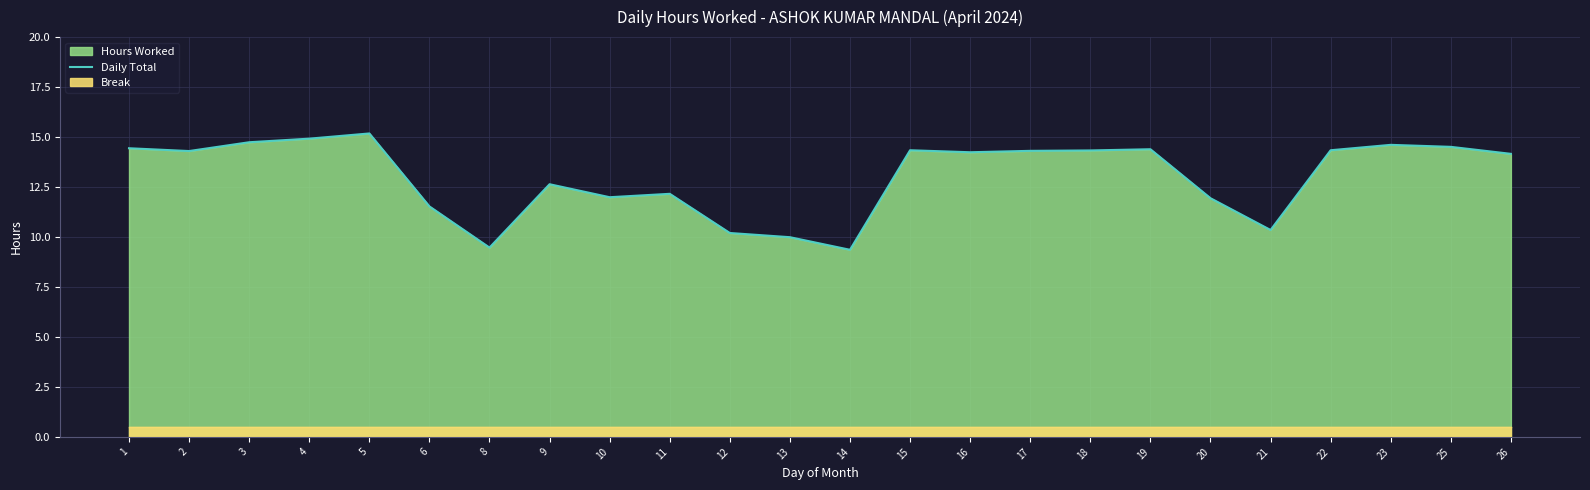

What is the ratio of the value at 20 to the value at 1?

0.8